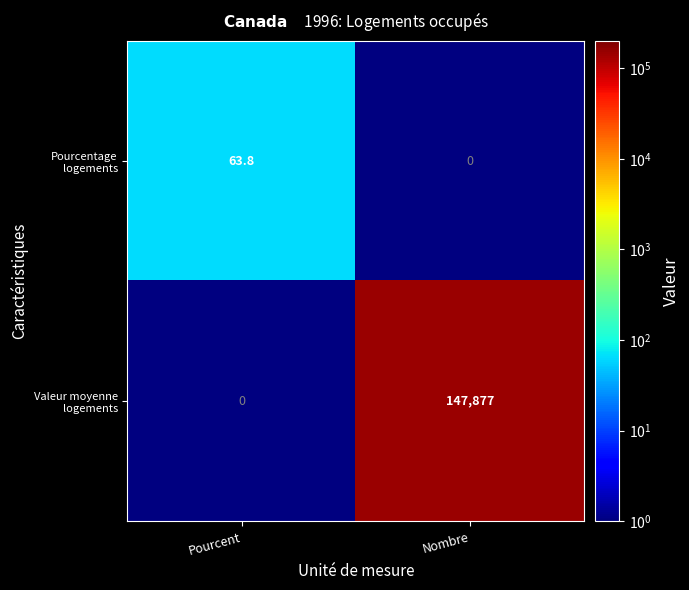

Between Nombre and Pourcent, which is larger?

Pourcent